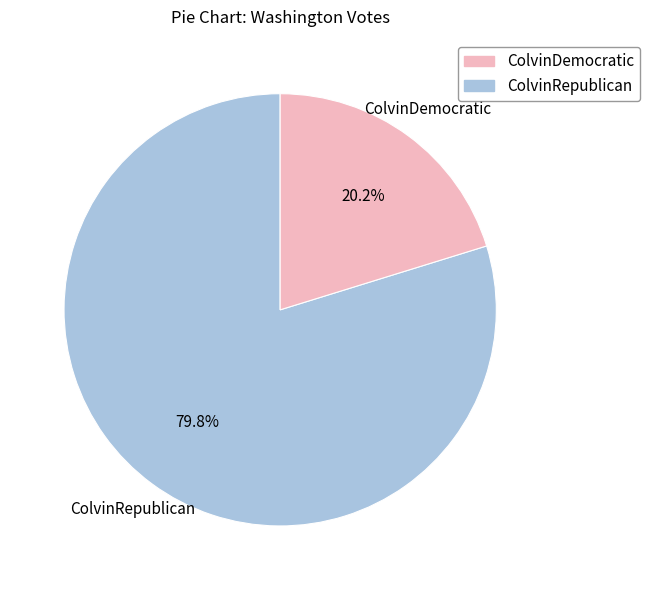

Does any single category account for the majority?

Yes